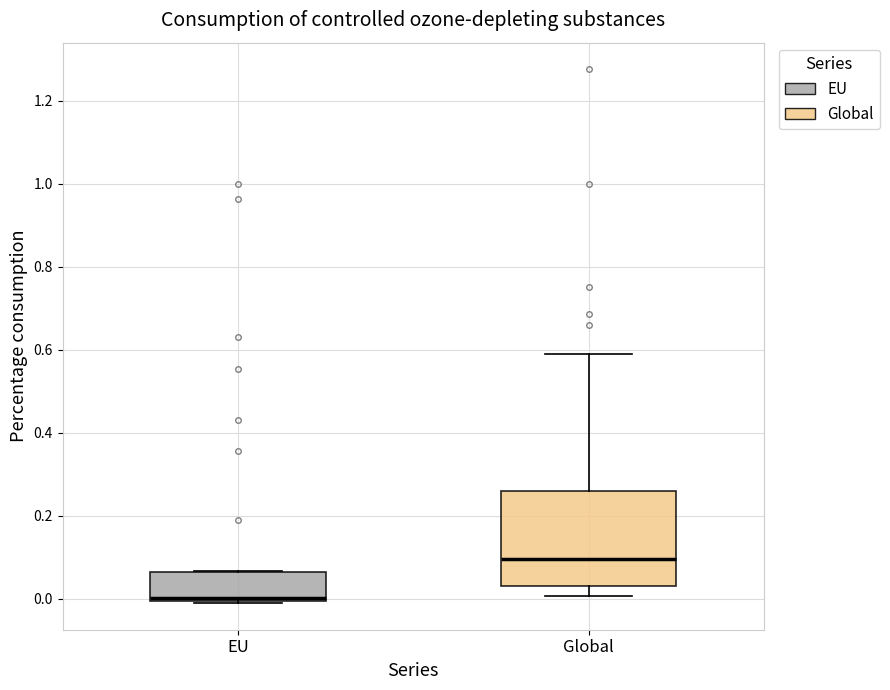

Comparing the boxes themselves (not the whiskers), which one is the tallest?

Global